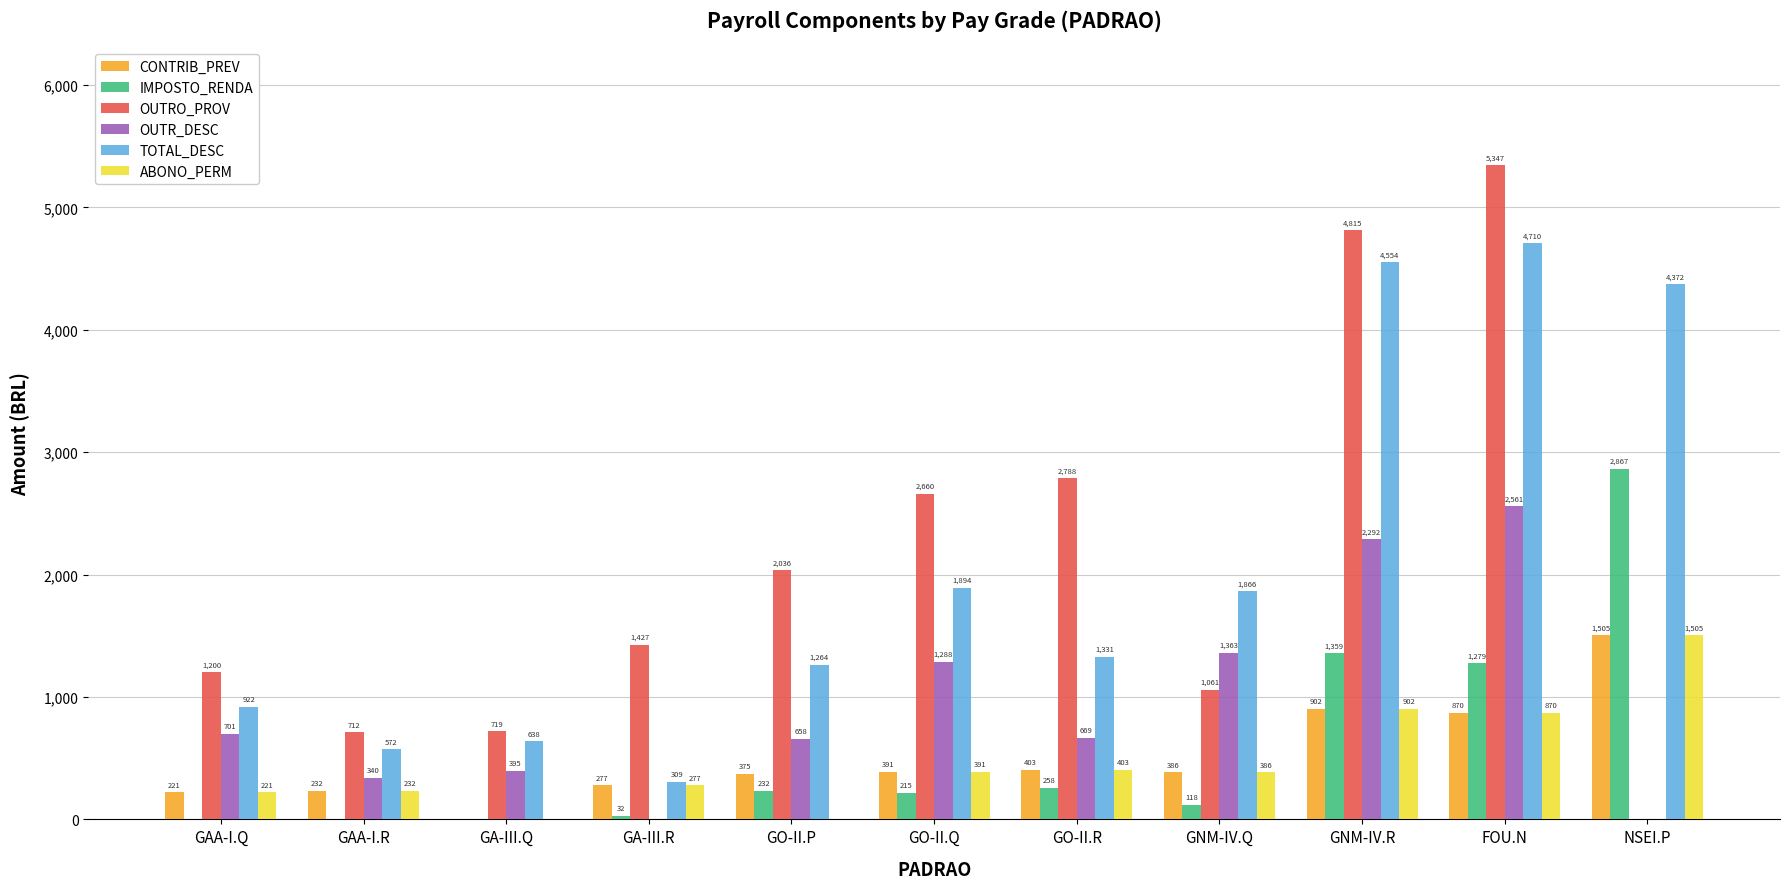

What is the highest value of the CONTRIB_PREV series?

1505.1